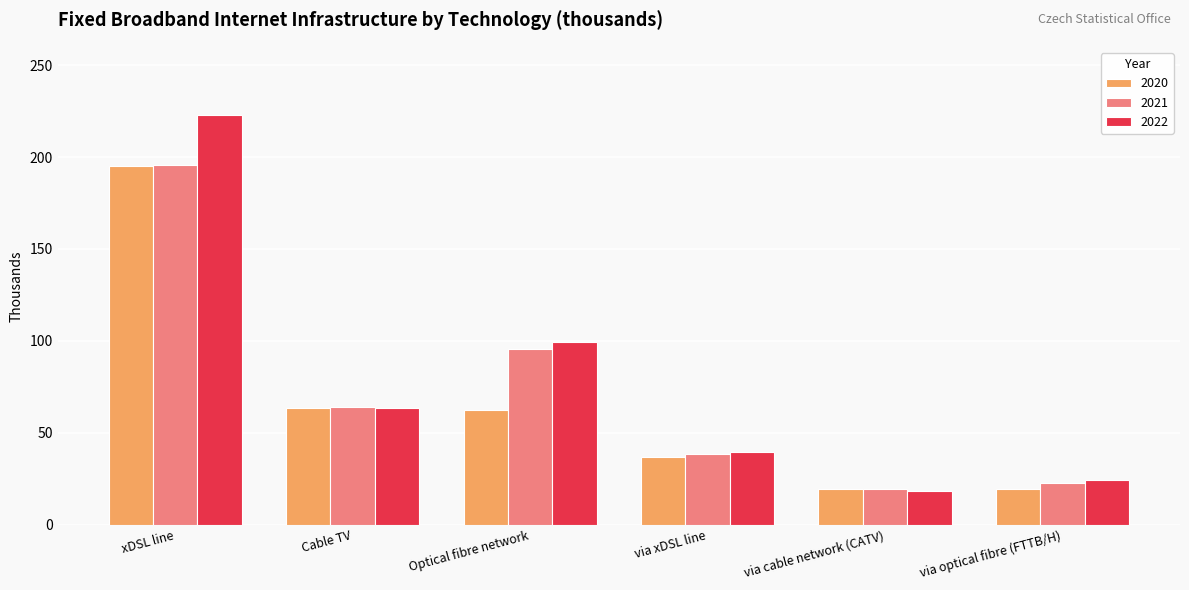

What is the value of the 2020 bar at the 6th from the left?

19.3